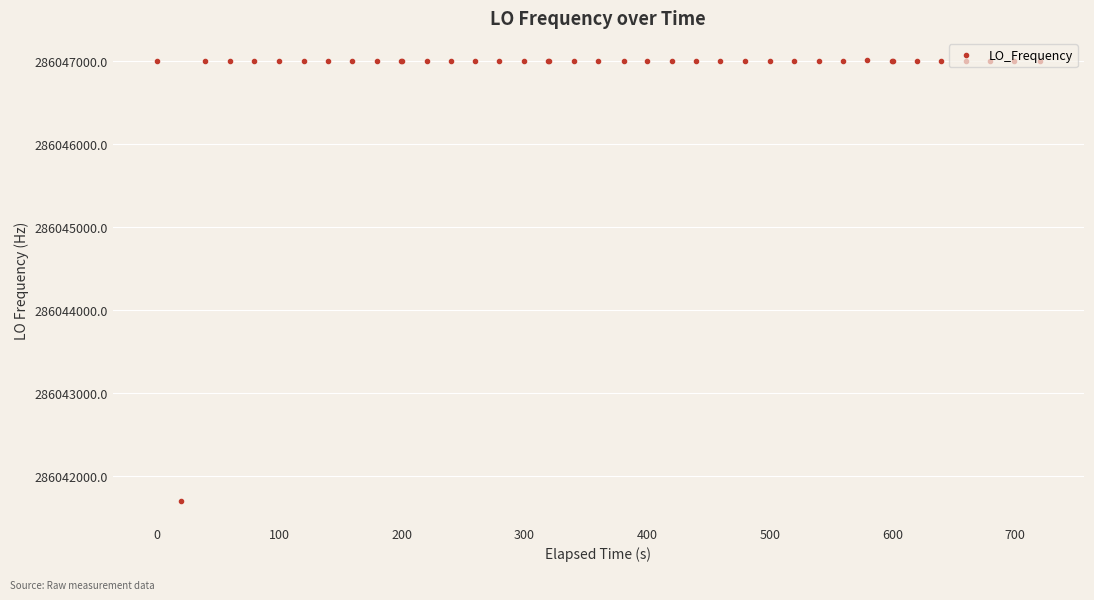

What is the average value?

286046868.0